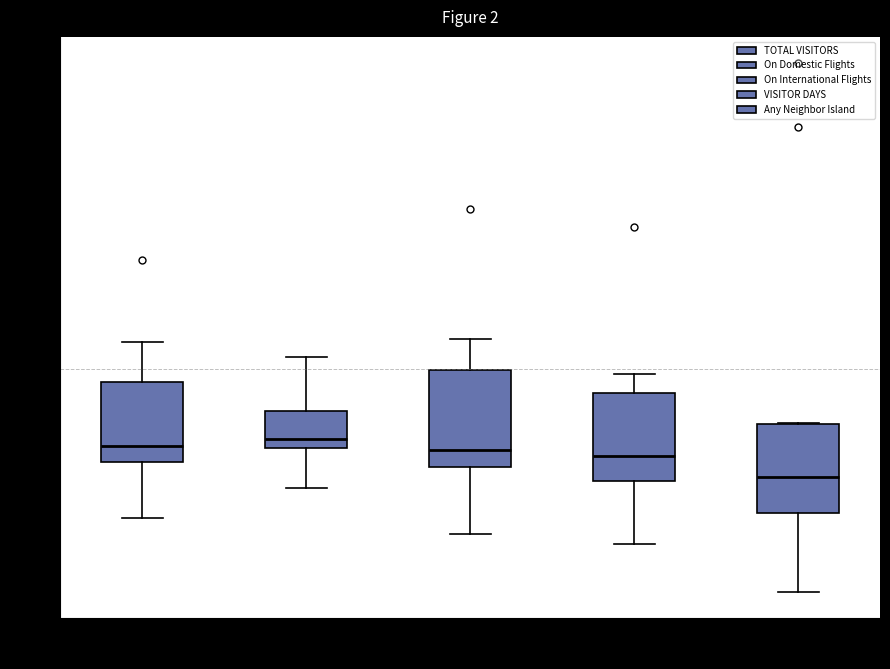

Which box has the lowest median line?

Any Neighbor Island